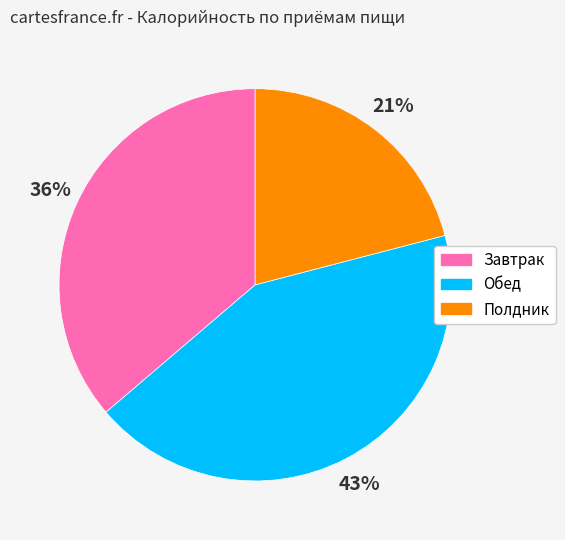

To the nearest percent, what is the difference between the largest and smallest slice percentages?

22%